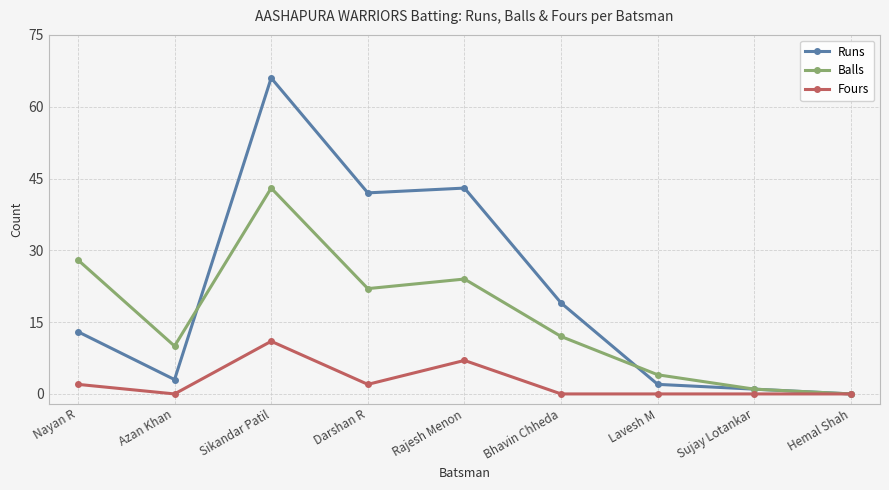

In Runs, how many points are higher than both neighbors (excluding endpoints)?

2